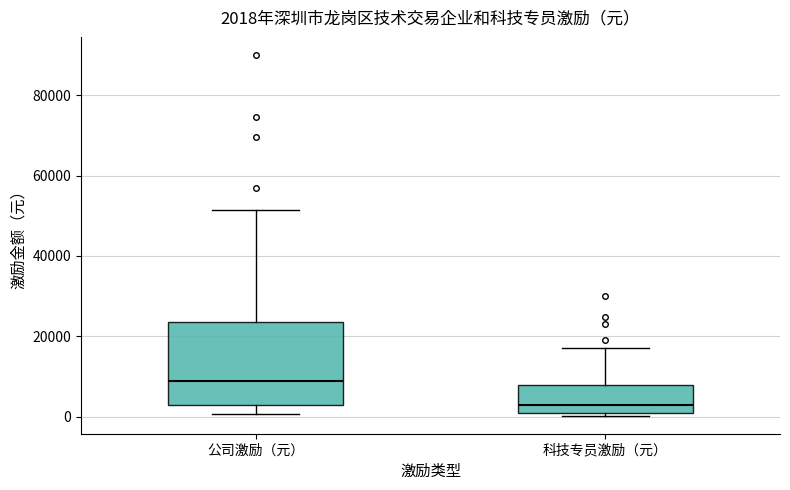

Which box is the tallest, from its lower edge to its upper edge?

公司激励（元）